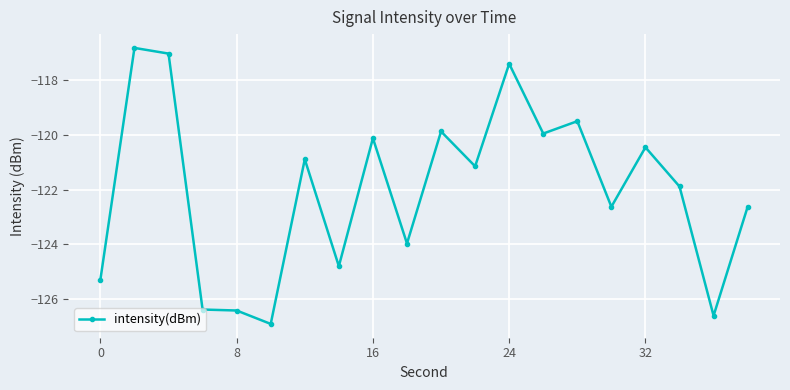

What is the average value?

-122.0